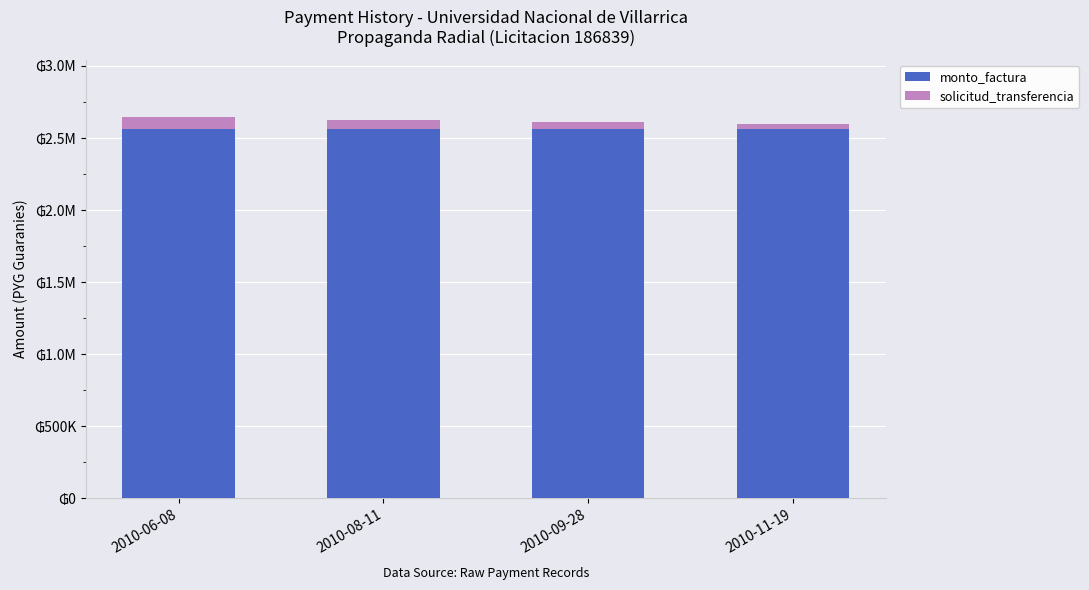

Are the bars horizontal?

No